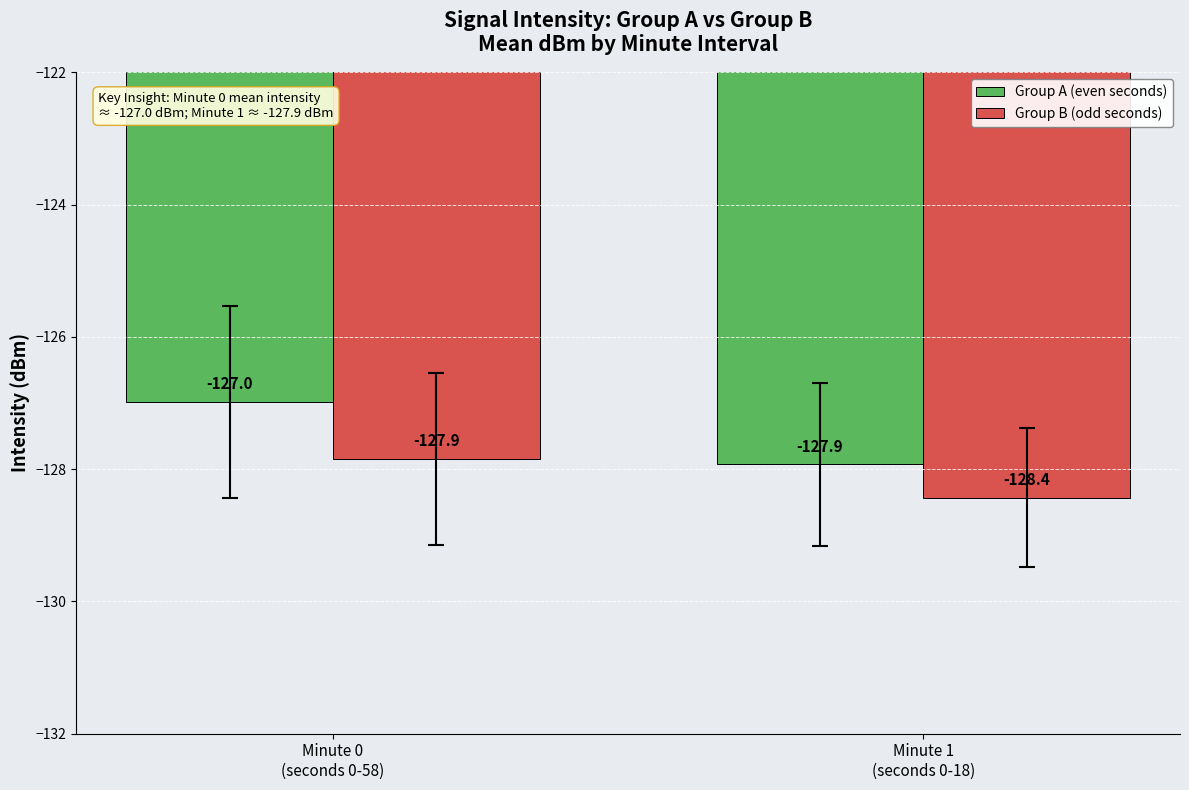

What is the difference between the Group B (odd seconds) values at Minute 0
(seconds 0-58) and Minute 1
(seconds 0-18)?

0.6